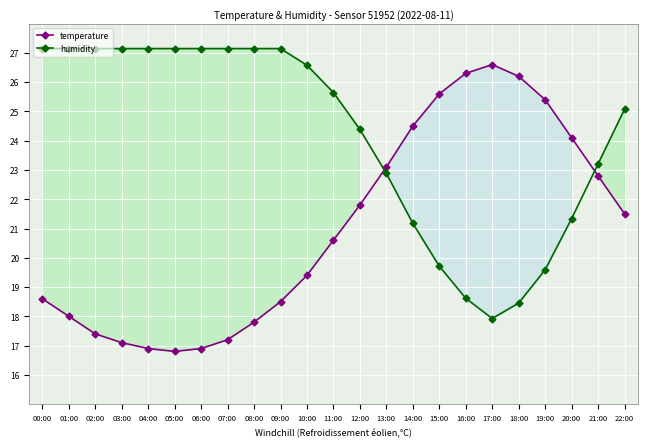

What is the label of the 2nd point from the left?

01:00